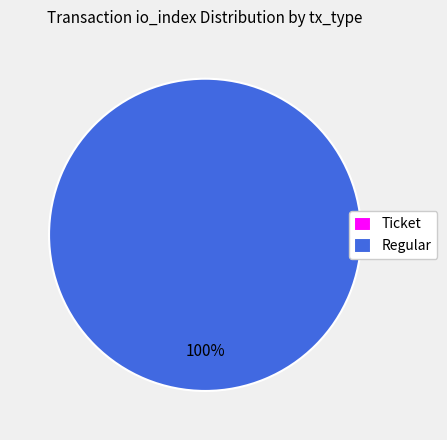

What is the total percentage of Regular and Ticket?

100.0%